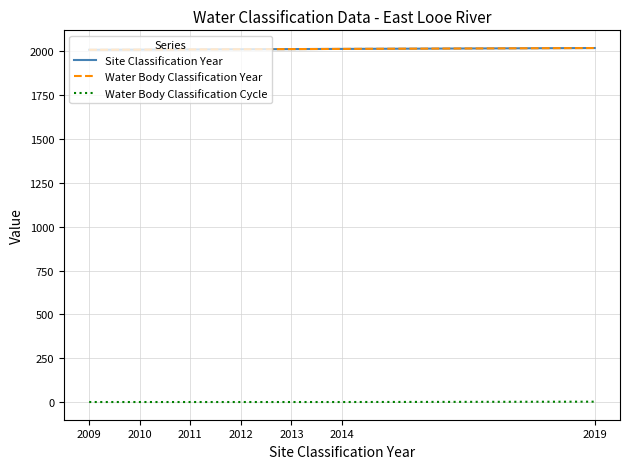

Where is Water Body Classification Year nearest to the value 2014?

2014